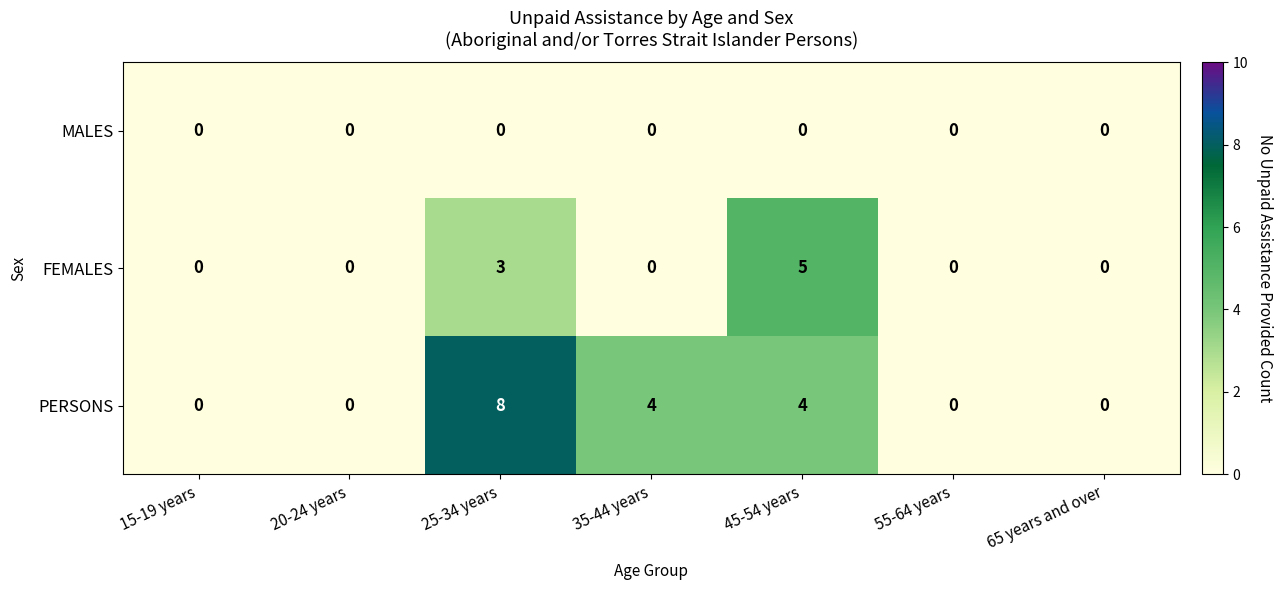

List the series in order of their overall mean, lowest first.

MALES, FEMALES, PERSONS